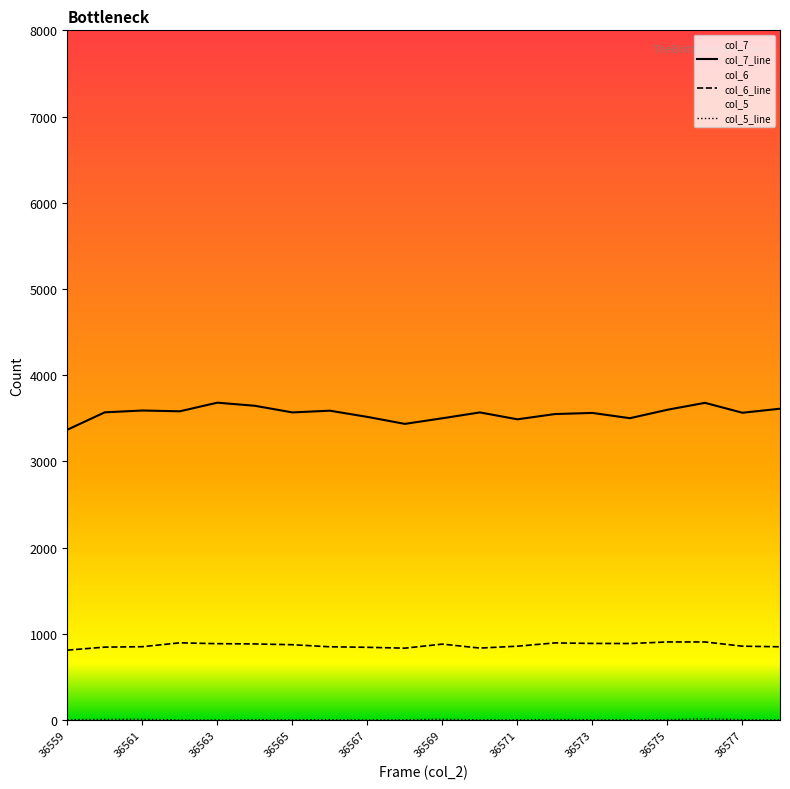

At which label does col_5 reach its peak?

36576